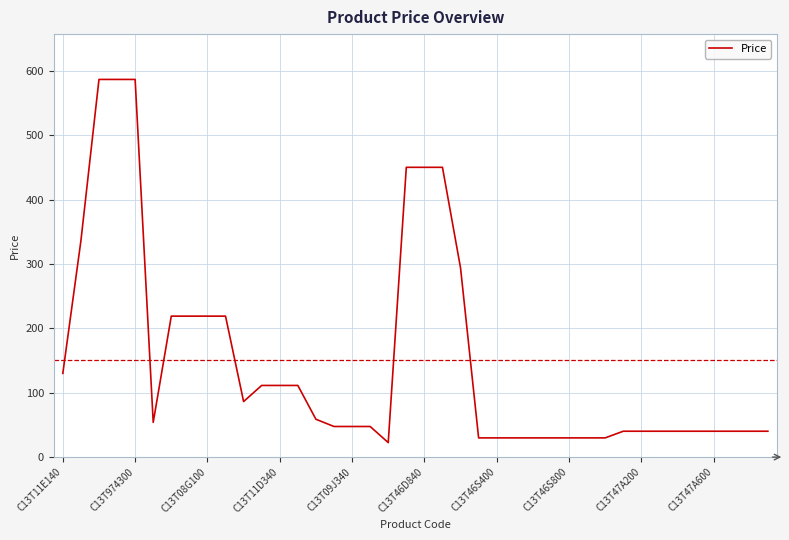

What is the maximum value shown in the chart?

586.5